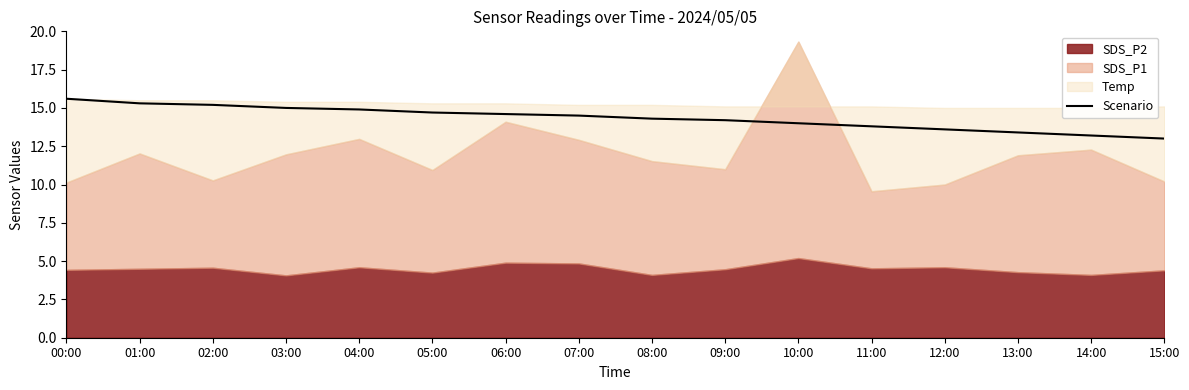

Approximately how many times larger is the value at 12:00 compared to 15:00?

1.0